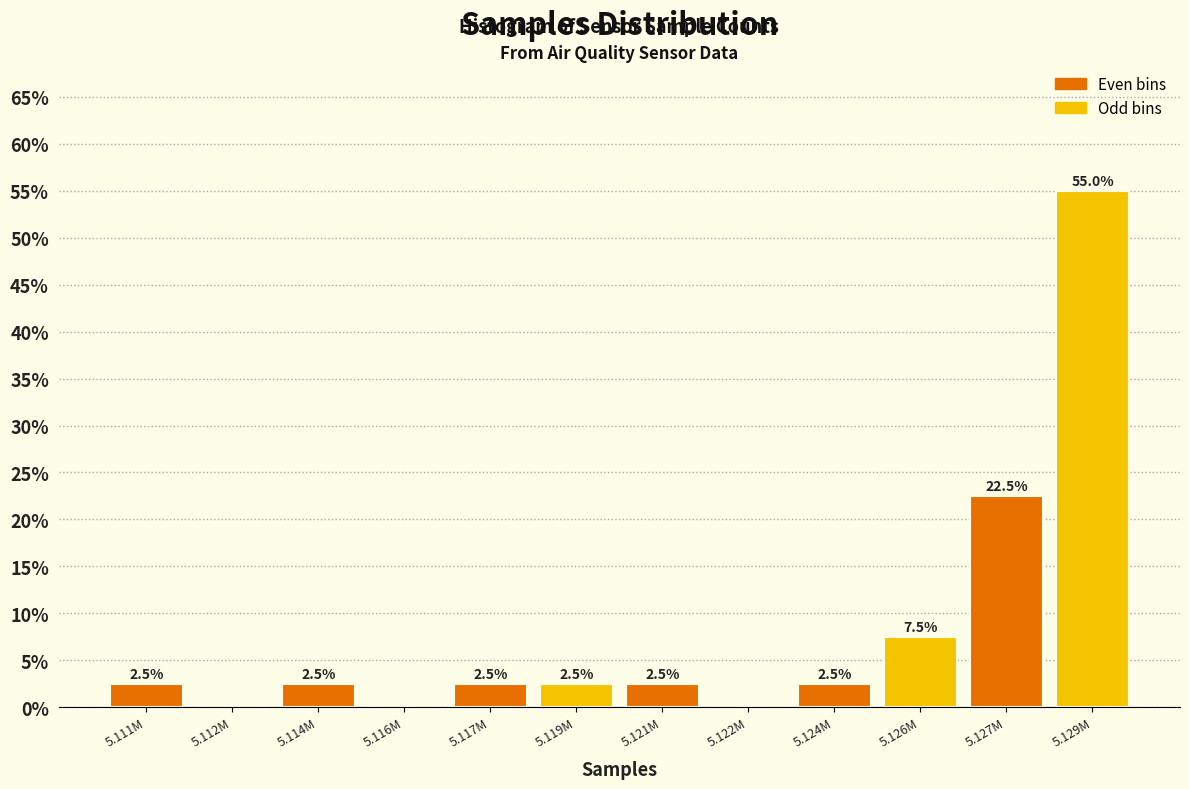

Reading left to right, transcribe all the data shown in this chart.

5.111M=2.5	5.112M=0.0	5.114M=2.5	5.116M=0.0	5.117M=2.5	5.119M=2.5	5.121M=2.5	5.122M=0.0	5.124M=2.5	5.126M=7.5	5.127M=22.5	5.129M=55.0